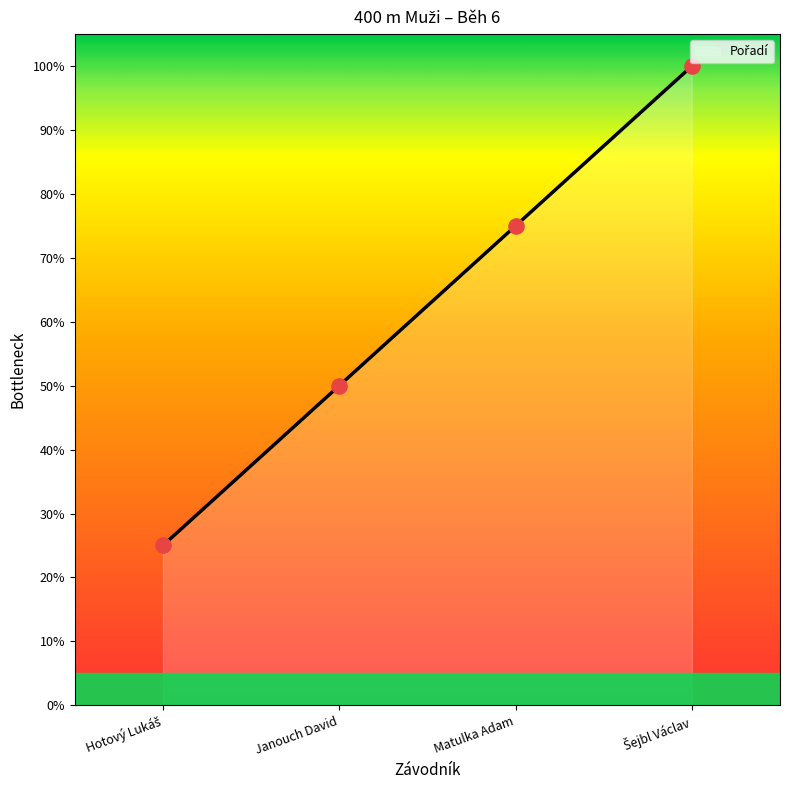

Which has a higher value, Matulka Adam or Šejbl Václav?

Šejbl Václav